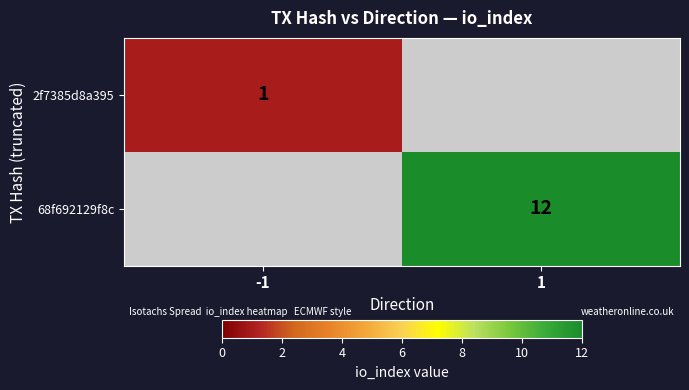

The value of 2f7385d8a395 at -1 is 1. True or false?

True